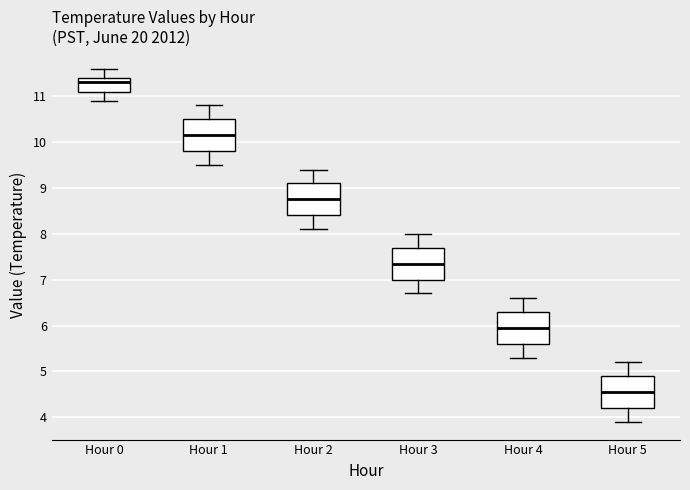

Which box has the lowest median line?

Hour 5